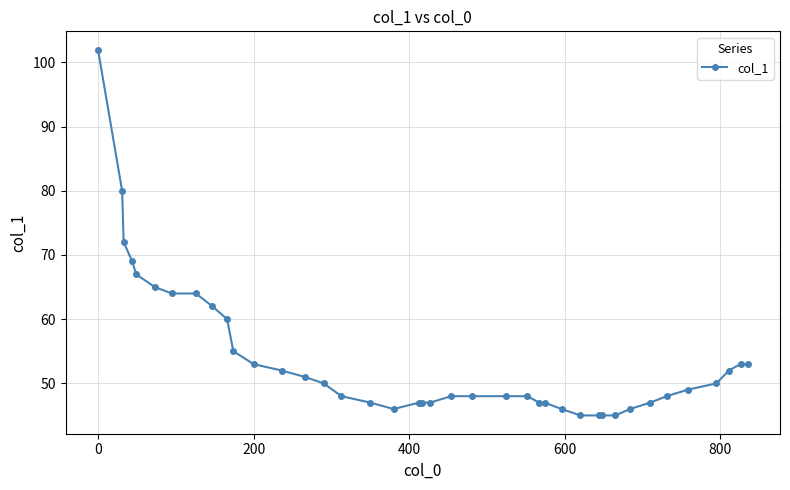

Does the chart display data point markers on the line(s)?

Yes